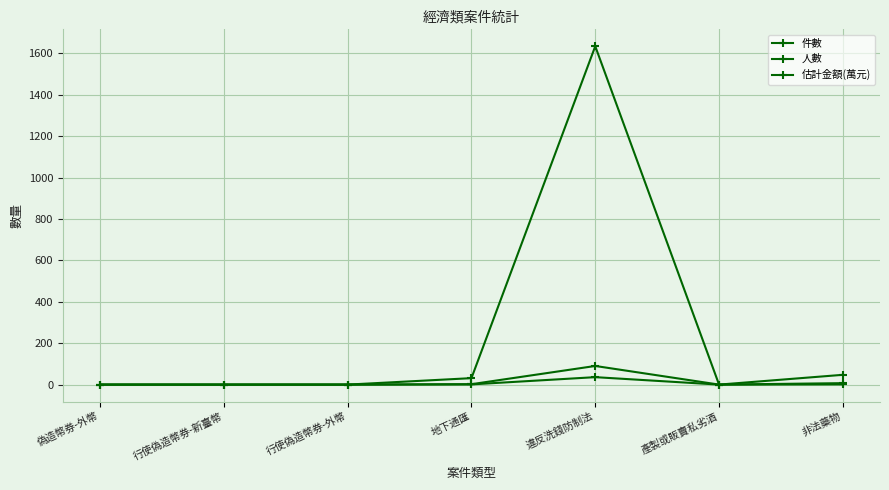

How many lines are shown in the chart?

3